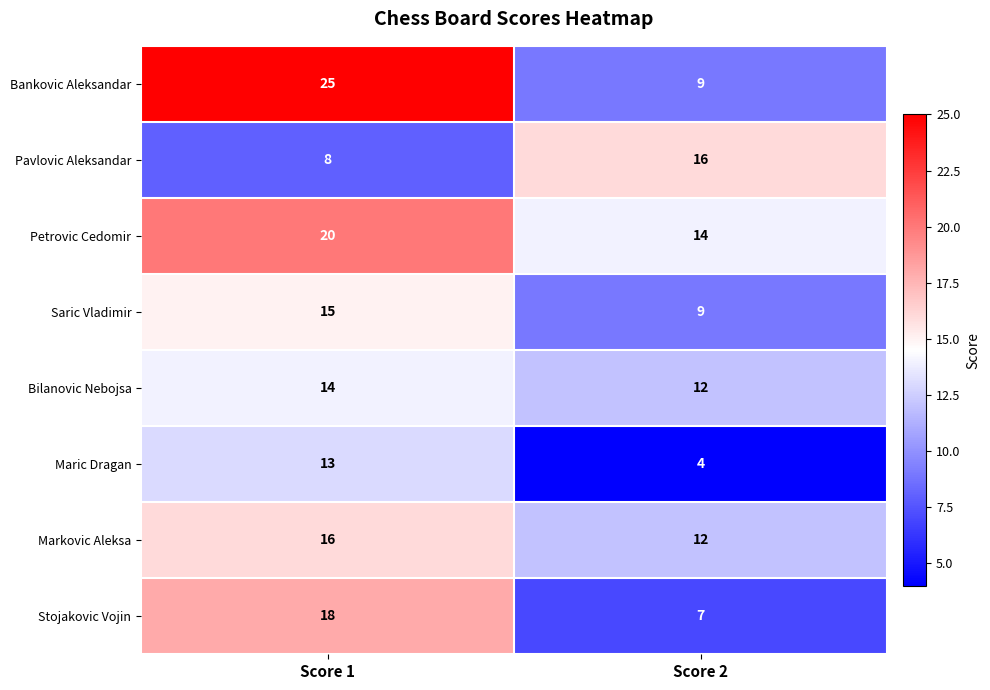

What is the difference between the highest and lowest values at Score 1?

17